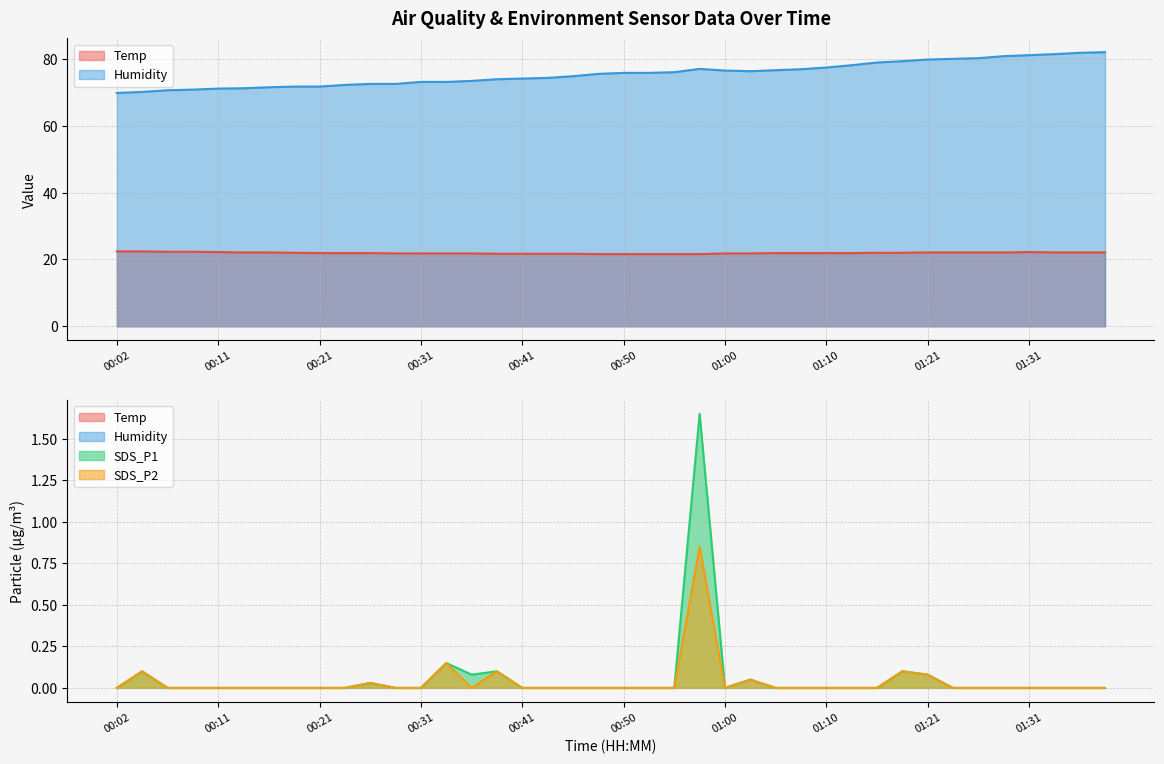

In Humidity, how many points are lower than both neighbors (excluding endpoints)?

1